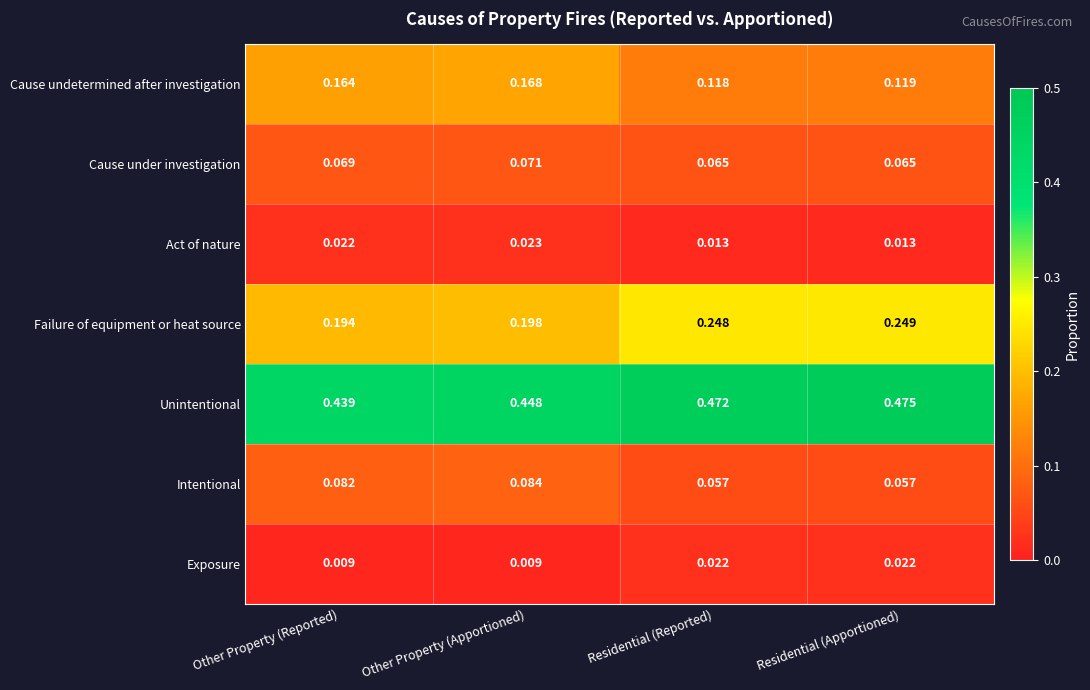

Which series has the widest spread of values?

Failure of equipment or heat source